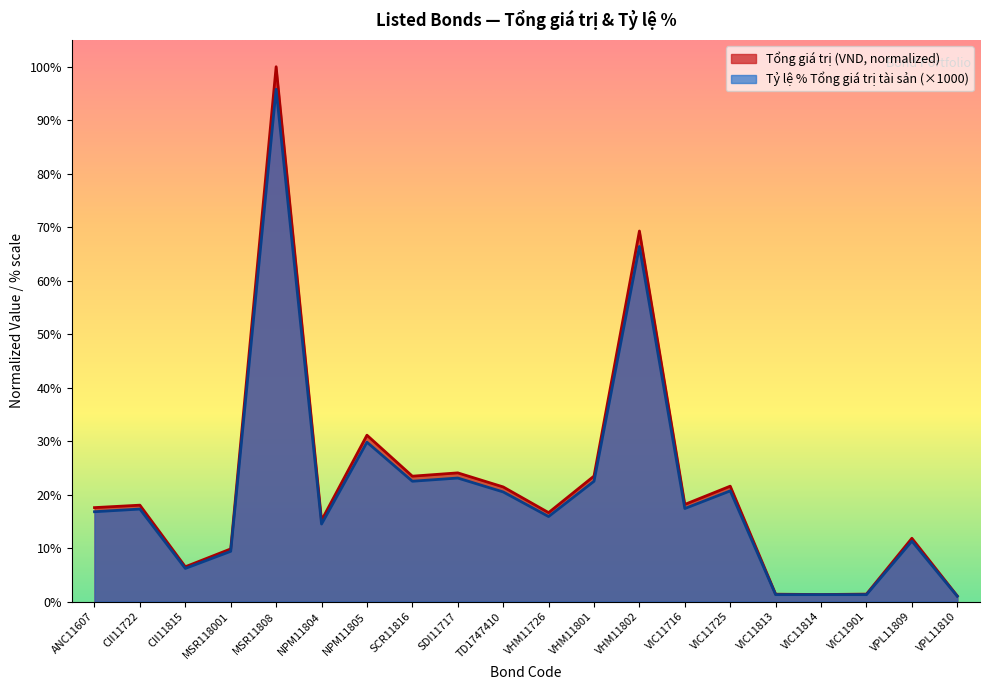

Rank the categories by Tổng giá trị (VND) value from lowest to highest.

VPL11810, VIC11814, VIC11813, VIC11901, CII11815, MSR118001, VPL11809, NPM11804, VHM11726, ANC11607, CII11722, VIC11716, TD1747410, VIC11725, SCR11816, VHM11801, SDI11717, NPM11805, VHM11802, MSR11808